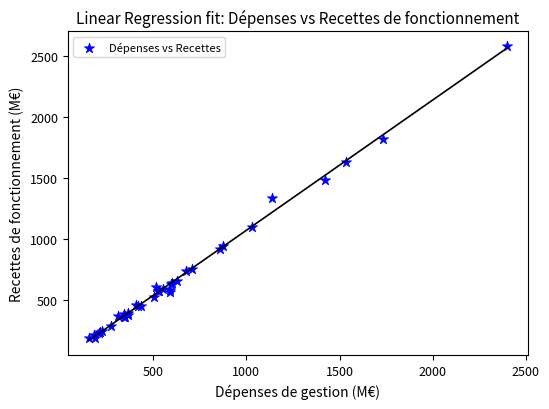

What Y value in the scatter plot is closest to 1385?

1339.6